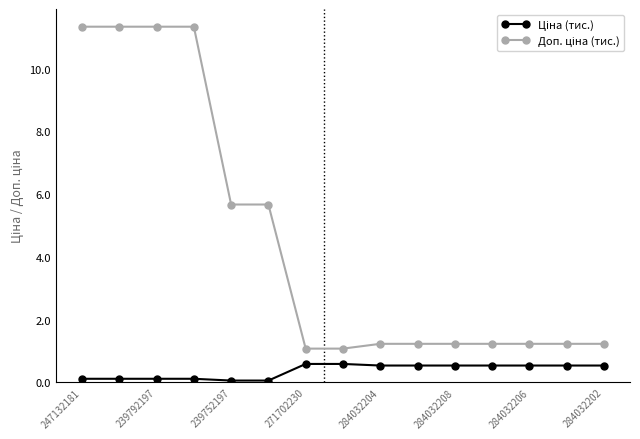

At how many categories does at least one series exceed 2?

6